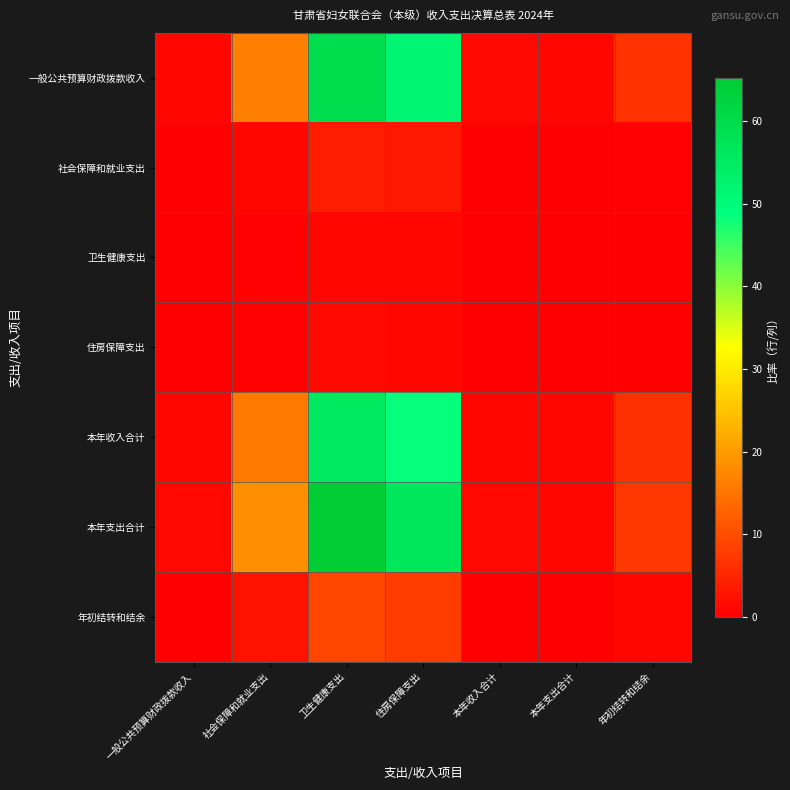

Reading left to right, transcribe all the data shown in this chart.

一般公共预算财政拨款收入: 一般公共预算财政拨款收入=1.0	社会保障和就业支出=16.5	卫生健康支出=59.5	住房保障支出=51.5	本年收入合计=1.1	本年支出合计=0.9	年初结转和结余=6.6
社会保障和就业支出: 一般公共预算财政拨款收入=0.1	社会保障和就业支出=1.0	卫生健康支出=3.6	住房保障支出=3.1	本年收入合计=0.1	本年支出合计=0.1	年初结转和结余=0.4
卫生健康支出: 一般公共预算财政拨款收入=0.0	社会保障和就业支出=0.3	卫生健康支出=1.0	住房保障支出=0.9	本年收入合计=0.0	本年支出合计=0.0	年初结转和结余=0.1
住房保障支出: 一般公共预算财政拨款收入=0.0	社会保障和就业支出=0.3	卫生健康支出=1.2	住房保障支出=1.0	本年收入合计=0.0	本年支出合计=0.0	年初结转和结余=0.1
本年收入合计: 一般公共预算财政拨款收入=0.9	社会保障和就业支出=15.6	卫生健康支出=56.2	住房保障支出=48.6	本年收入合计=1.0	本年支出合计=0.9	年初结转和结余=6.2
本年支出合计: 一般公共预算财政拨款收入=1.1	社会保障和就业支出=18.1	卫生健康支出=65.3	住房保障支出=56.5	本年收入合计=1.2	本年支出合计=1.0	年初结转和结余=7.2
年初结转和结余: 一般公共预算财政拨款收入=0.2	社会保障和就业支出=2.5	卫生健康支出=9.1	住房保障支出=7.8	本年收入合计=0.2	本年支出合计=0.1	年初结转和结余=1.0